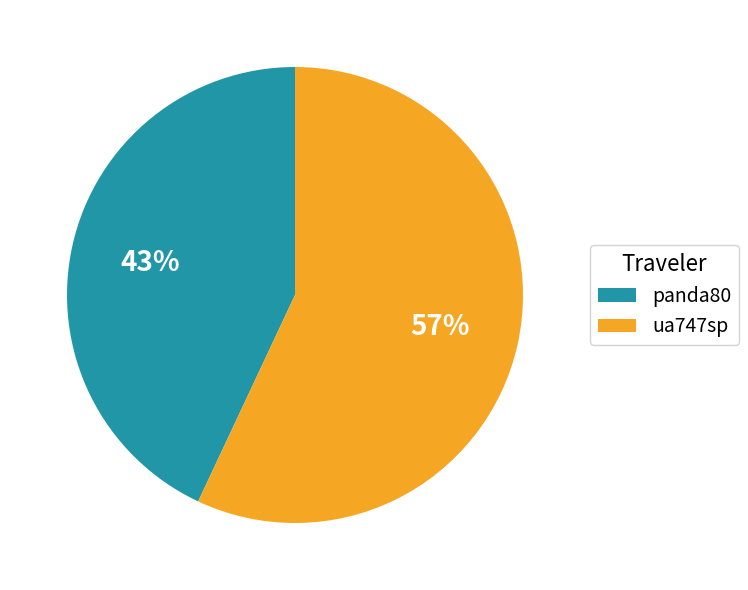

To the nearest percent, what percentage of the pie is panda80?

43%